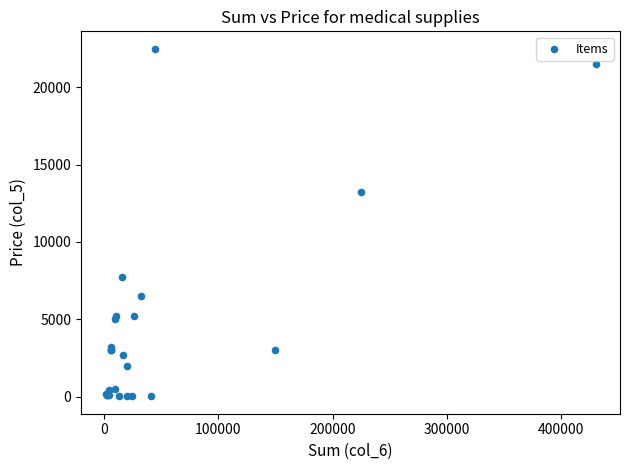

What Y value in the scatter plot is closest to 11256?

13215.0